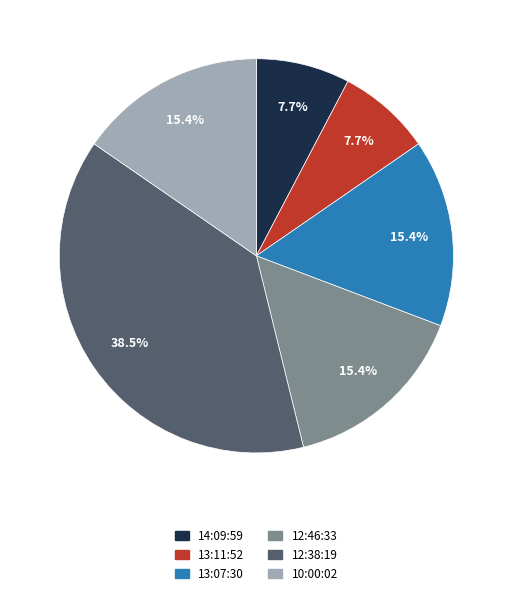

Is there any slice that represents more than half of the pie?

No